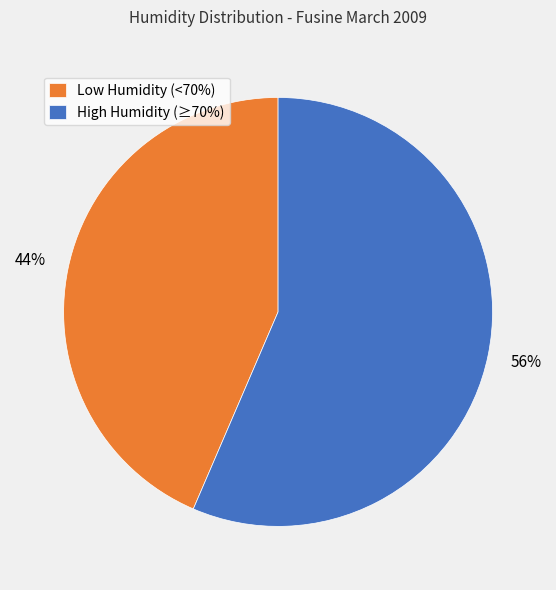

Approximately how many times larger is the value at Low Humidity (<70%) compared to High Humidity (≥70%)?

0.8